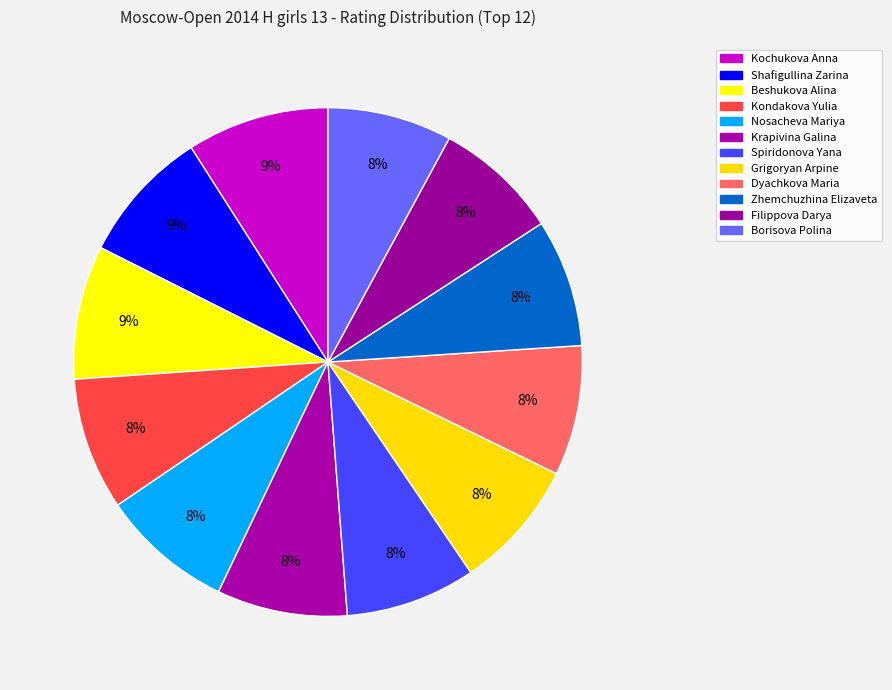

Combined, do Shafigullina Zarina and Kochukova Anna account for over 50%?

No